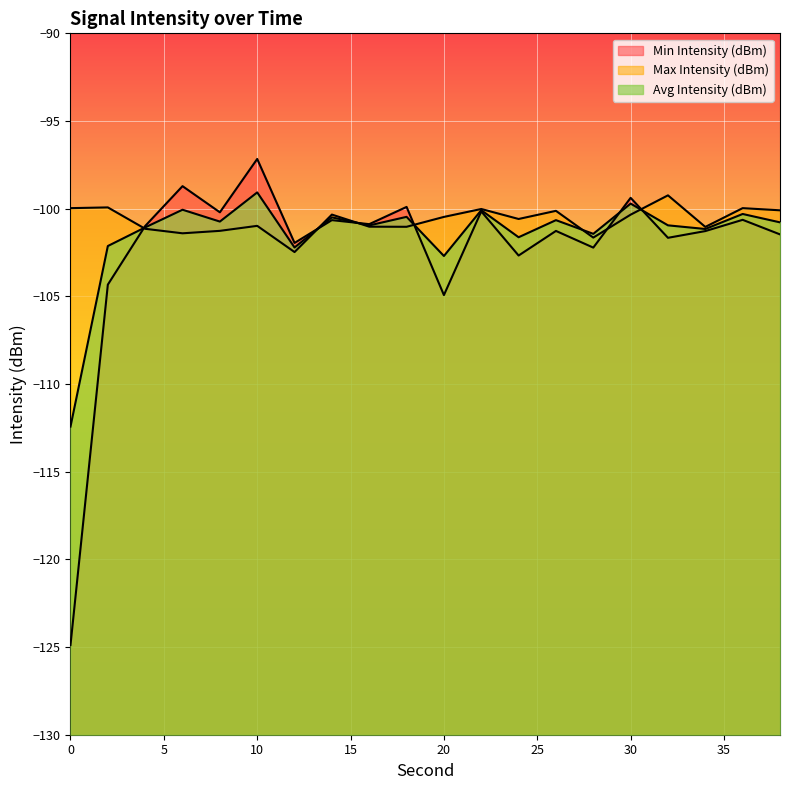

What is the value of the Max Intensity (dBm) point at the 18th from the left?

-101.0